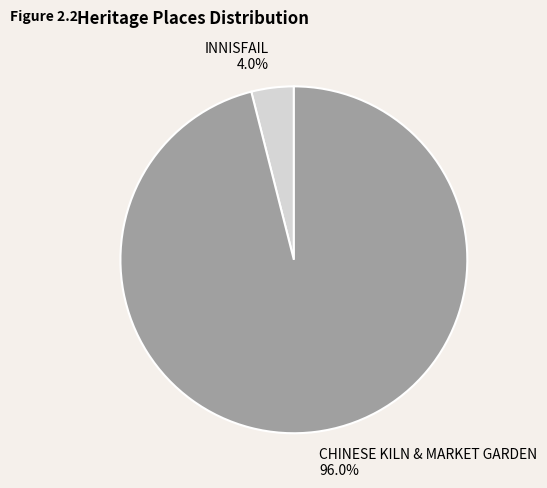

What percentage do INNISFAIL and CHINESE KILN & MARKET GARDEN together represent?

100.0%